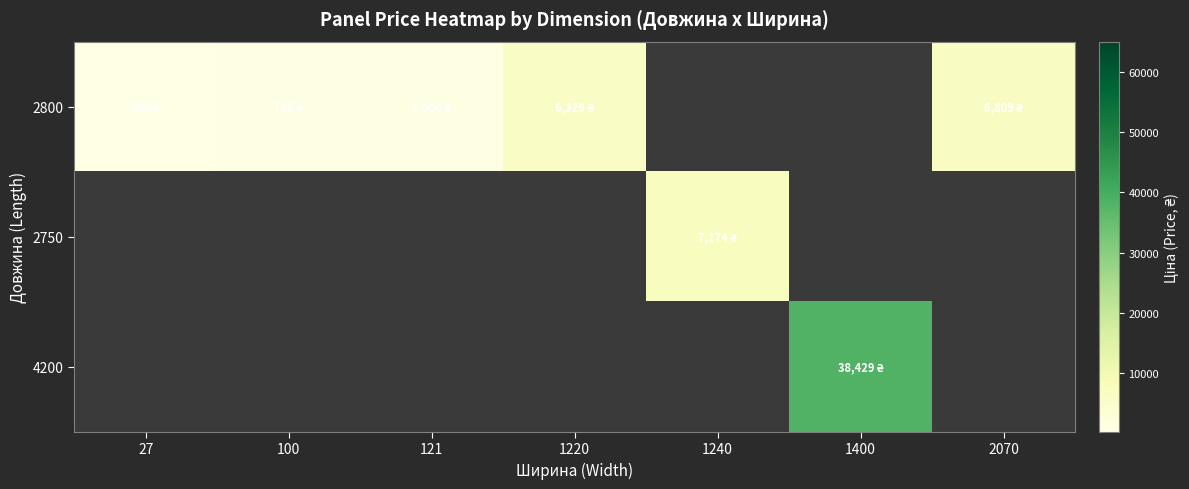

Rank the series by their average value, from highest to lowest.

4200, 2800, 2750